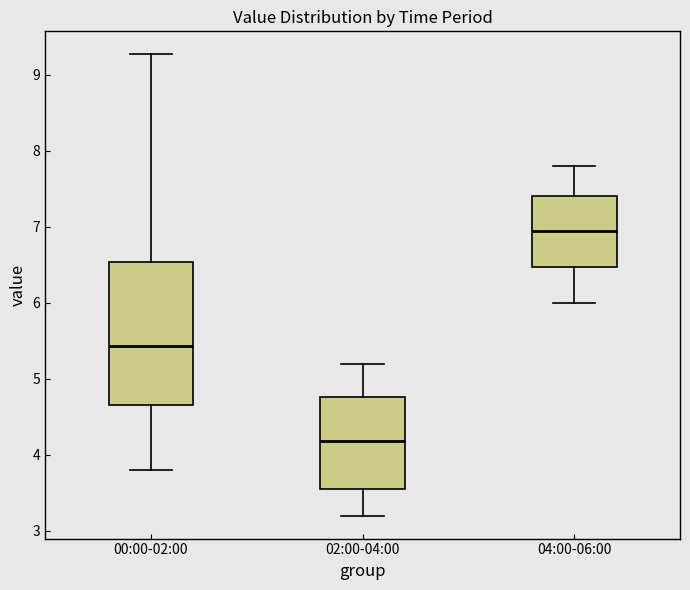

Which box is the tallest, from its lower edge to its upper edge?

00:00-02:00